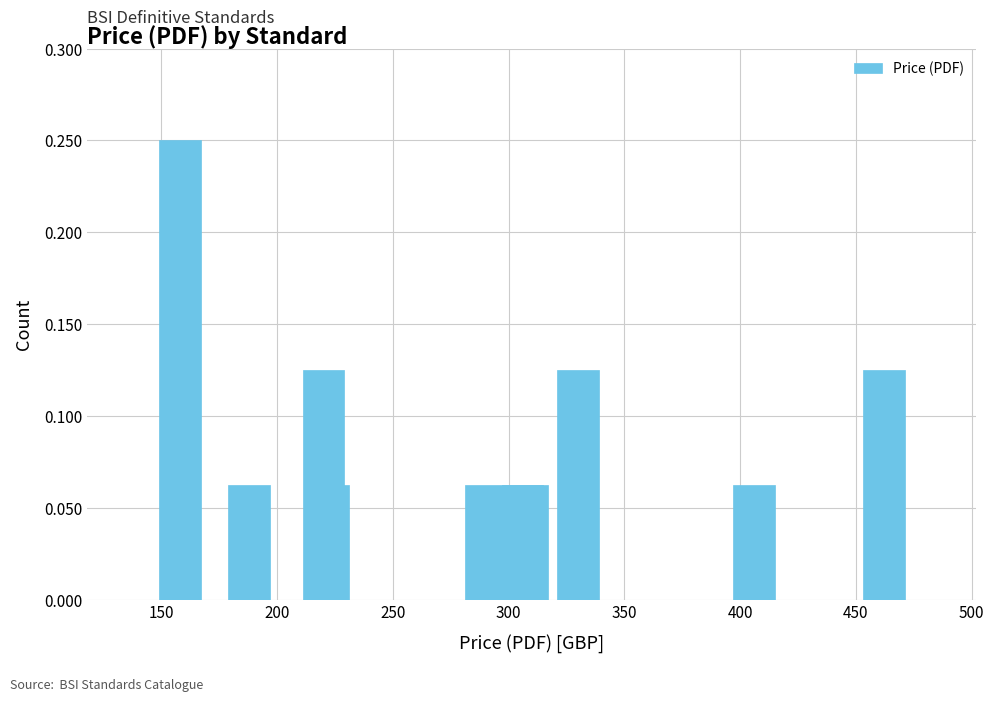

What is the sum of all values?

1.0